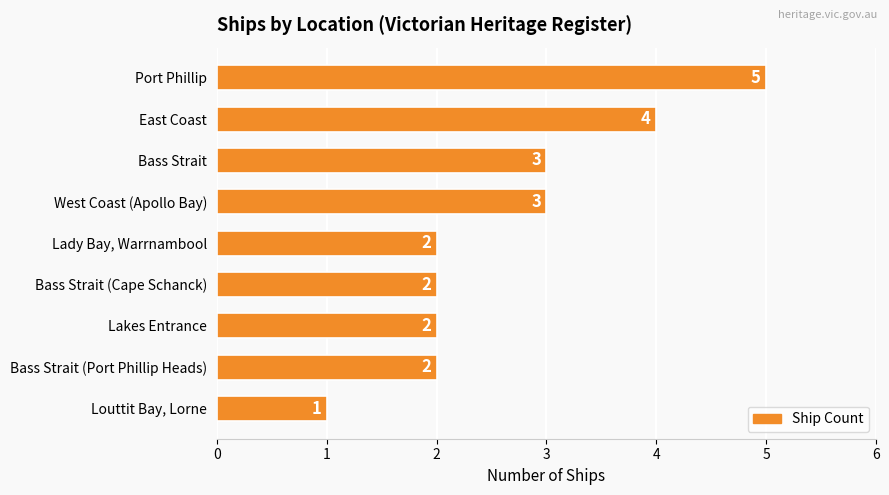

Read the value at Port Phillip.

5